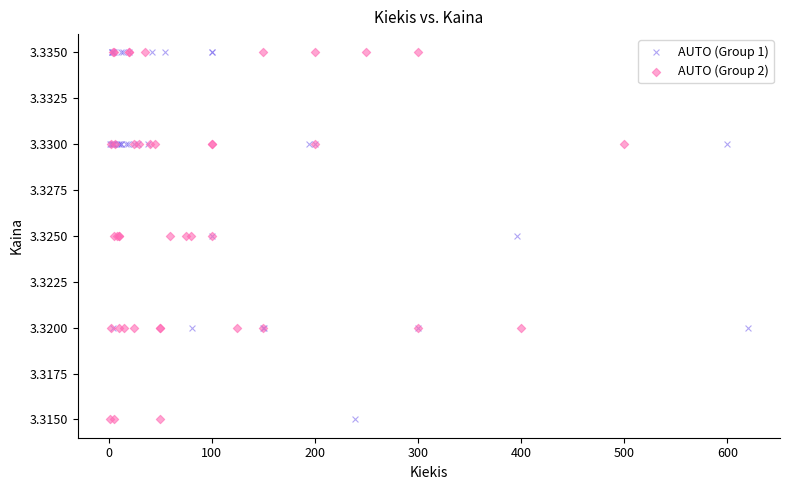

What are all the series names shown in the legend?

AUTO (Group 1), AUTO (Group 2)